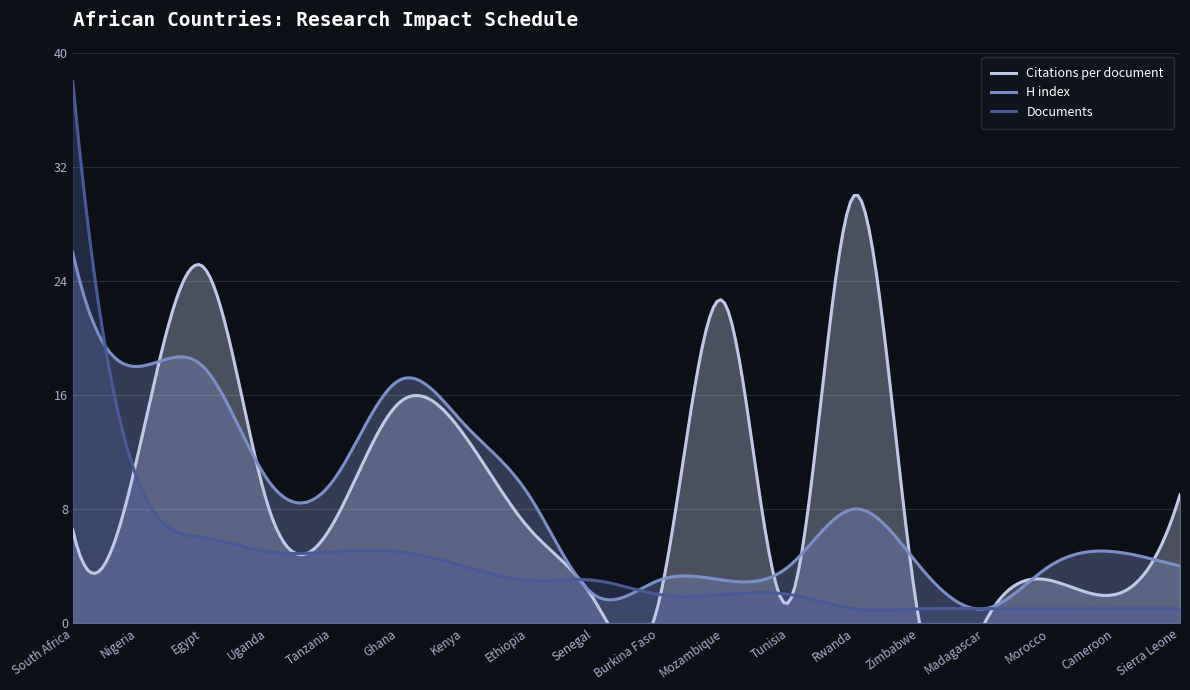

Reading left to right, extract all data points from this chart.

Citations per document: South Africa=6.5	Nigeria=11.8	Egypt=25.0	Uganda=8.2	Tanzania=7.0	Ghana=15.4	Kenya=13.2	Ethiopia=6.7	Senegal=1.7	Burkina Faso=1.5	Mozambique=22.5	Tunisia=1.5	Rwanda=30.0	Zimbabwe=0.0	Madagascar=0.0	Morocco=3.0	Cameroon=2.0	Sierra Leone=9.0
H index: South Africa=26.0	Nigeria=18.0	Egypt=18.0	Uganda=10.0	Tanzania=10.0	Ghana=17.0	Kenya=14.0	Ethiopia=9.0	Senegal=2.0	Burkina Faso=3.0	Mozambique=3.0	Tunisia=4.0	Rwanda=8.0	Zimbabwe=4.0	Madagascar=1.0	Morocco=4.0	Cameroon=5.0	Sierra Leone=4.0
Documents: South Africa=38.0	Nigeria=10.0	Egypt=6.0	Uganda=5.0	Tanzania=5.0	Ghana=5.0	Kenya=4.0	Ethiopia=3.0	Senegal=3.0	Burkina Faso=2.0	Mozambique=2.0	Tunisia=2.0	Rwanda=1.0	Zimbabwe=1.0	Madagascar=1.0	Morocco=1.0	Cameroon=1.0	Sierra Leone=1.0